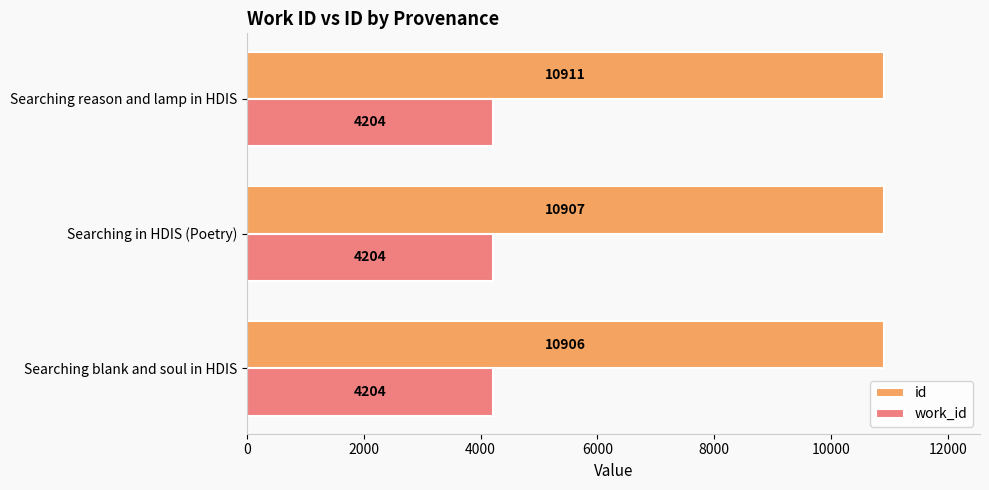

Count the number of categories in the chart.

3